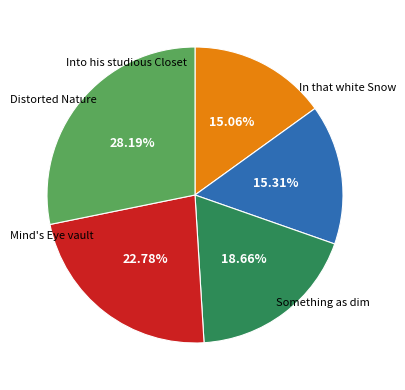

Does Something as dim represent more than half of the total?

No